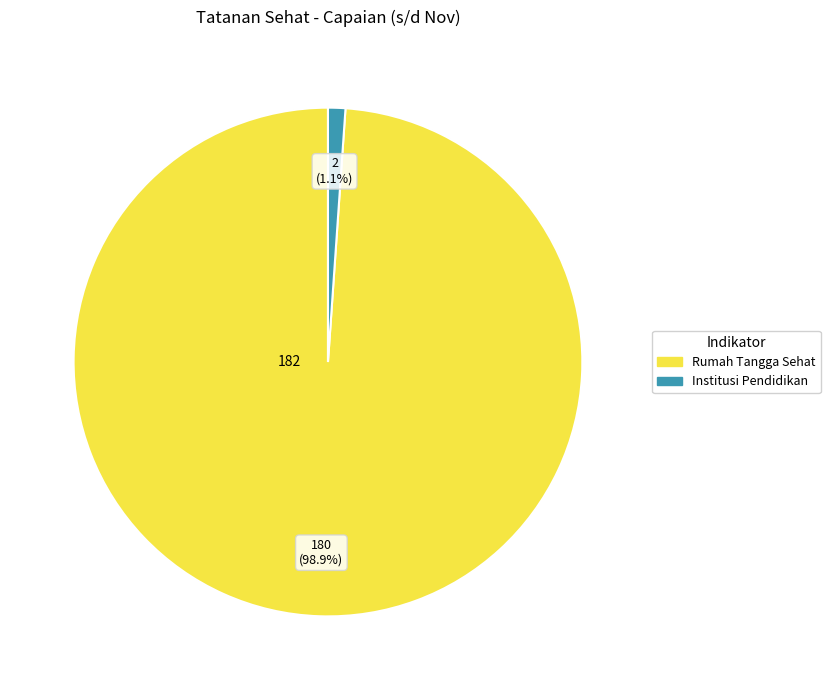

Does any single category account for the majority?

Yes